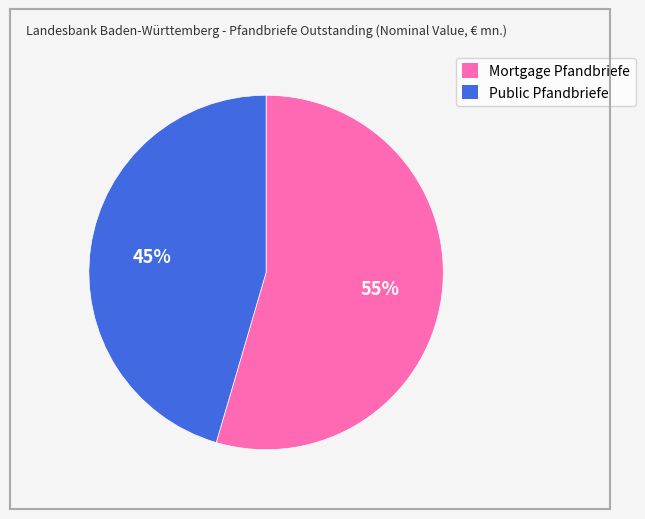

To the nearest percent, what is the combined percentage of Mortgage Pfandbriefe and Public Pfandbriefe?

100%